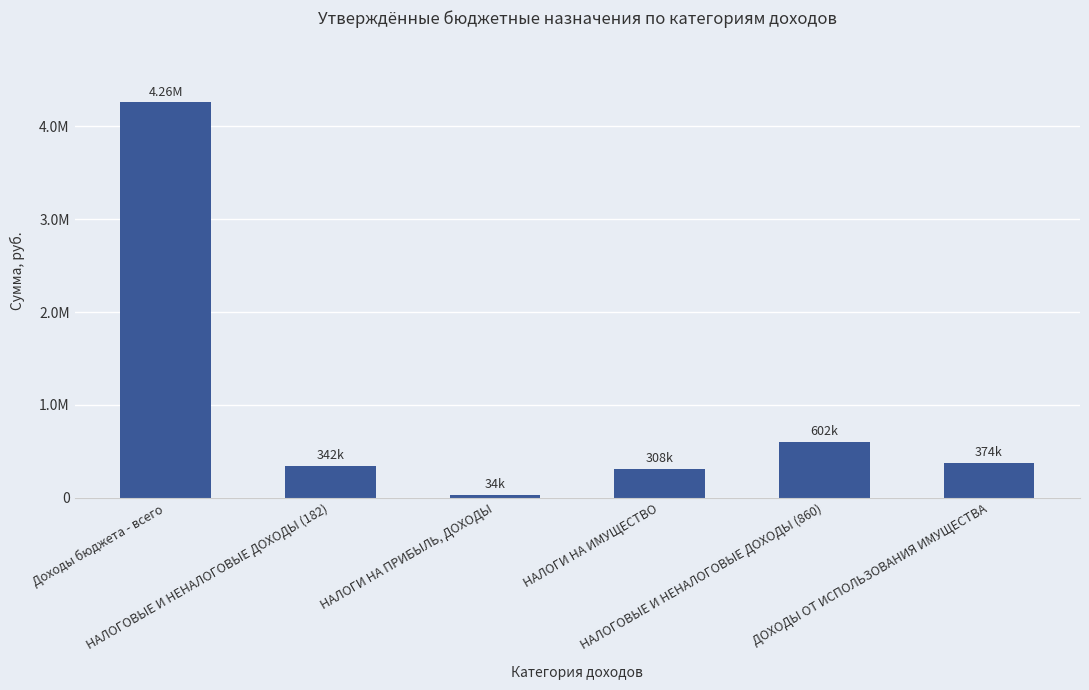

What is the difference between the maximum and minimum values?

4224922.0